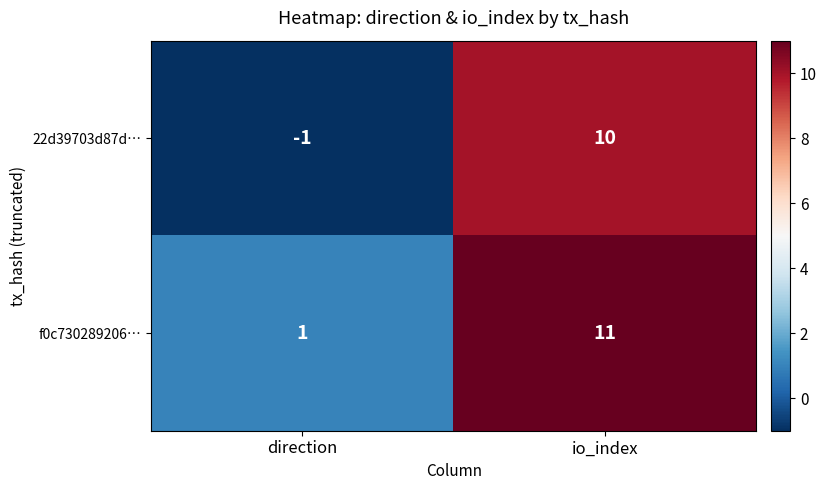

What is the maximum value shown in the chart?

11